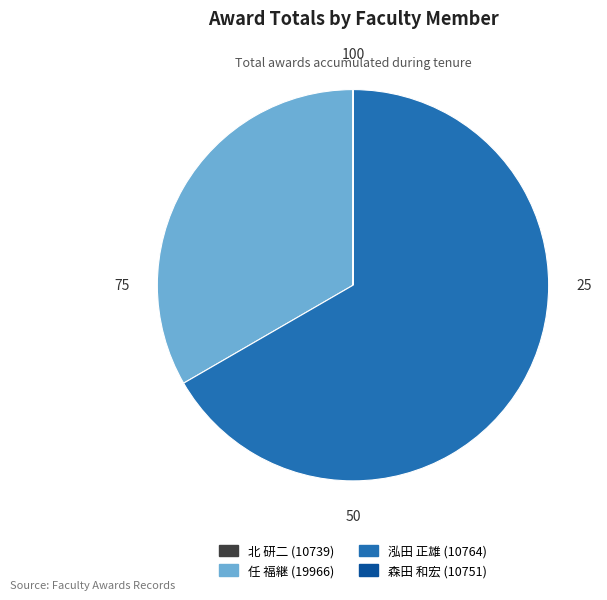

Is the sum of 泓田 正雄 (10764) and 任 福継 (19966) greater than half?

Yes